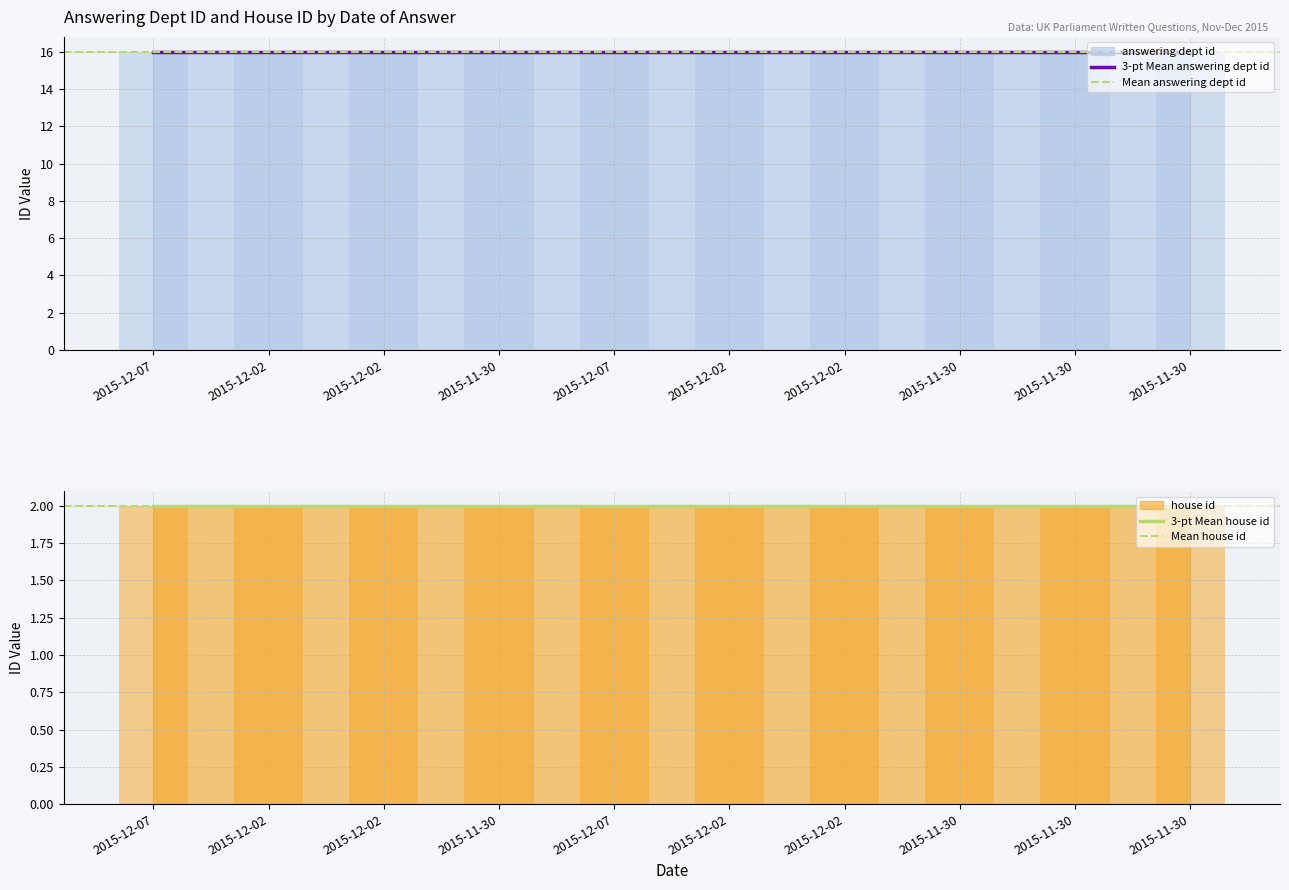

Which label corresponds to the largest value in the chart?

2015-12-07